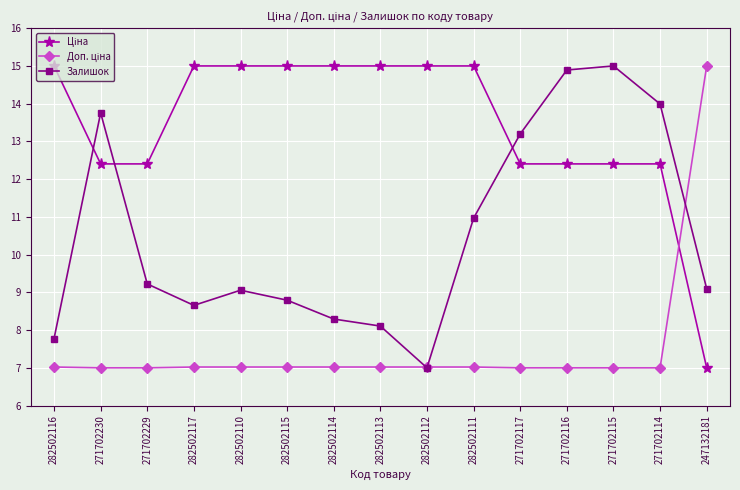

Between 282502117 and 282502112, which series saw the biggest shift?

Залишок